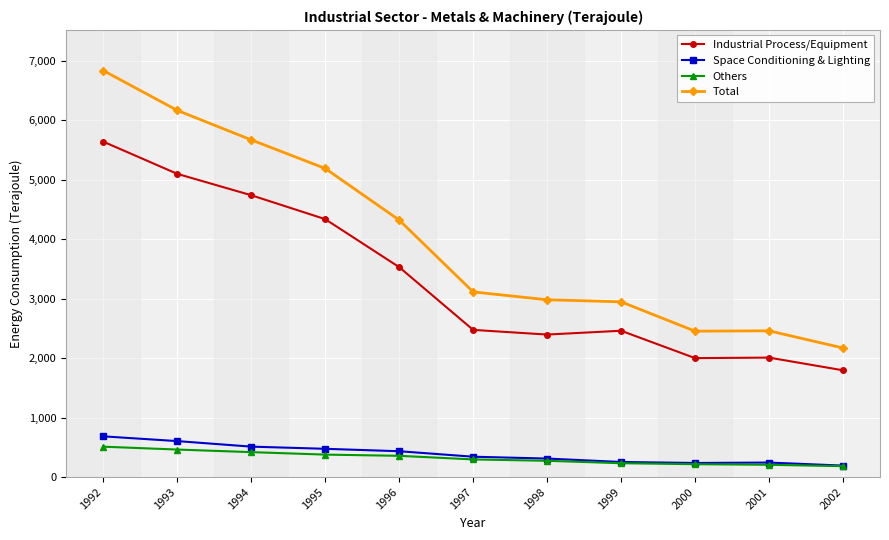

Is the value of Total at 1998 greater than the value of Others at 2000?

Yes